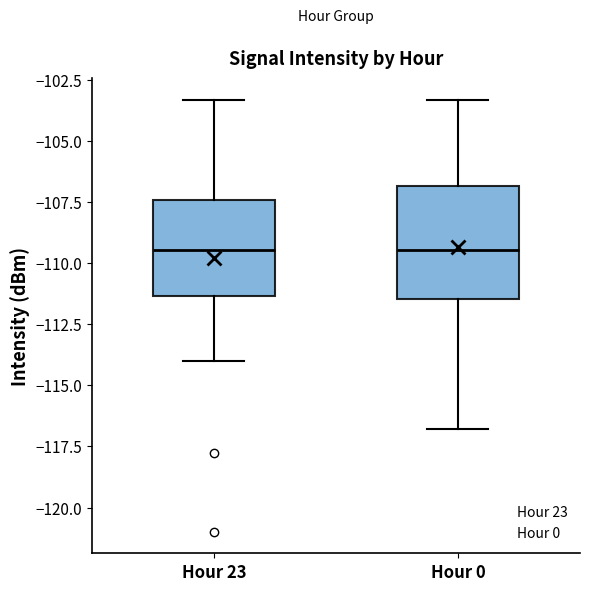

Where does the upper whisker of the box for Hour 0 end on the y-axis? The values are not printed on the chart, so give them approximately, as read against the axis.

-103.5